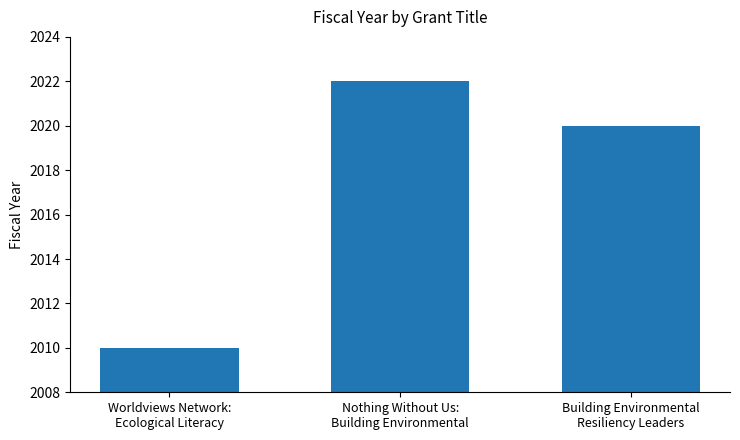

Between Nothing Without Us:
Building Environmental and Worldviews Network:
Ecological Literacy, which is larger?

Nothing Without Us:
Building Environmental